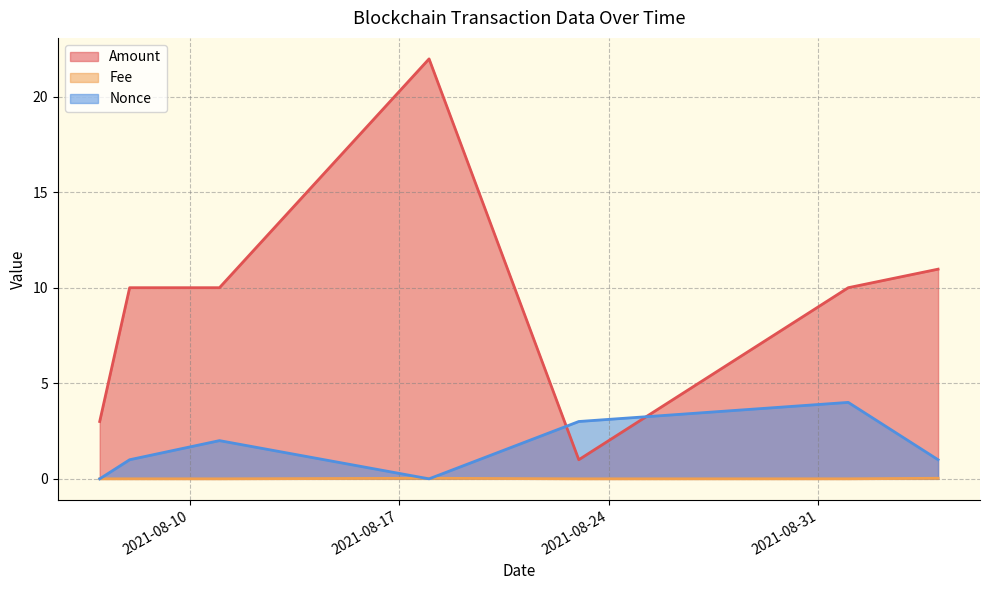

Which series ends up on top after the final intersection of Nonce and Amount?

Amount